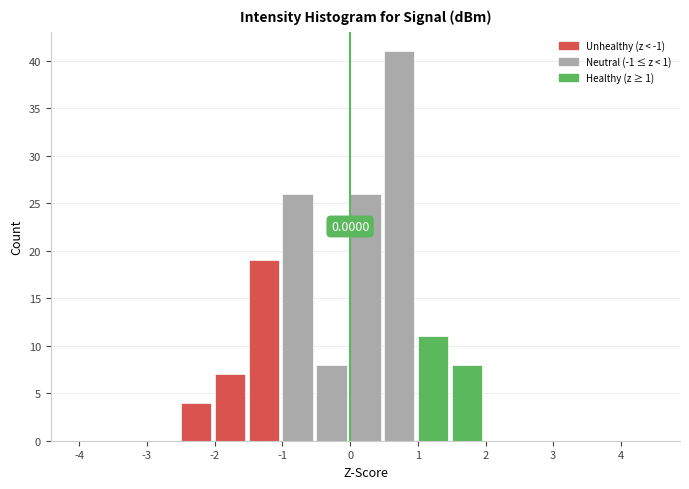

Over which range of the x-axis is the bar tallest?

0.5 to 1.0